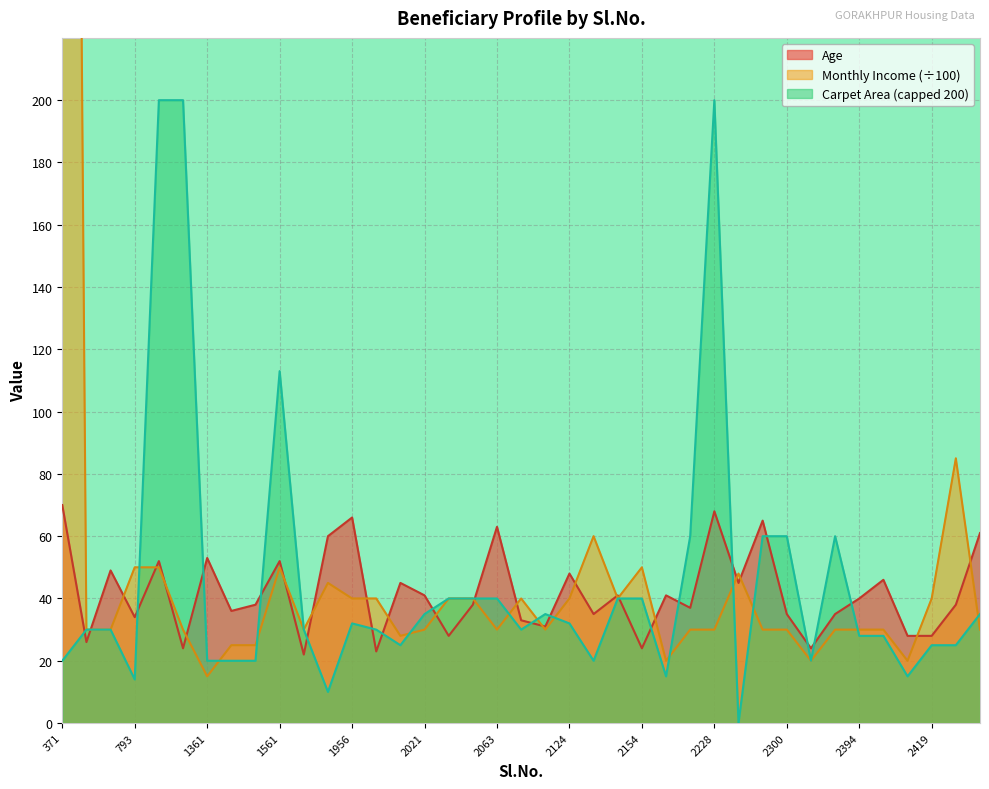

What is the average value of the Monthly Income series?

61